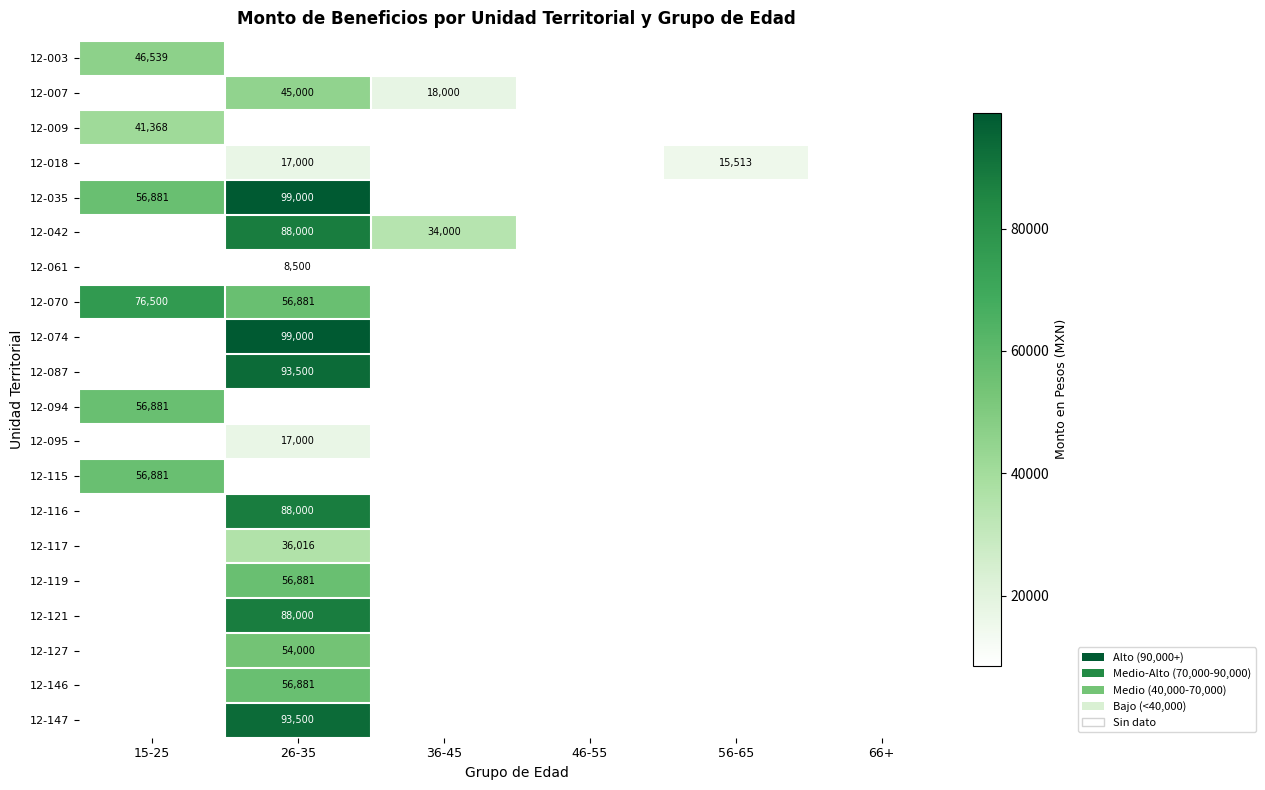

The 12-147 series shows 30948 at 26-35. True or false?

False